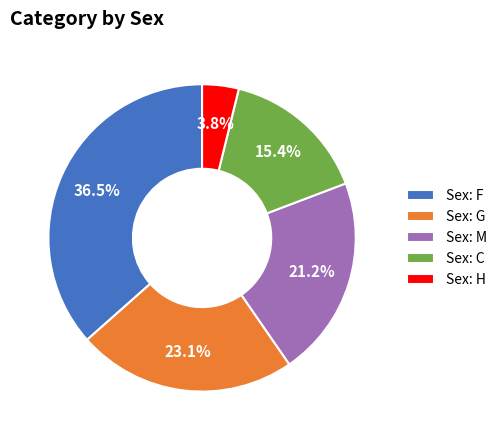

Does Sex: C account for over 50% of the chart?

No